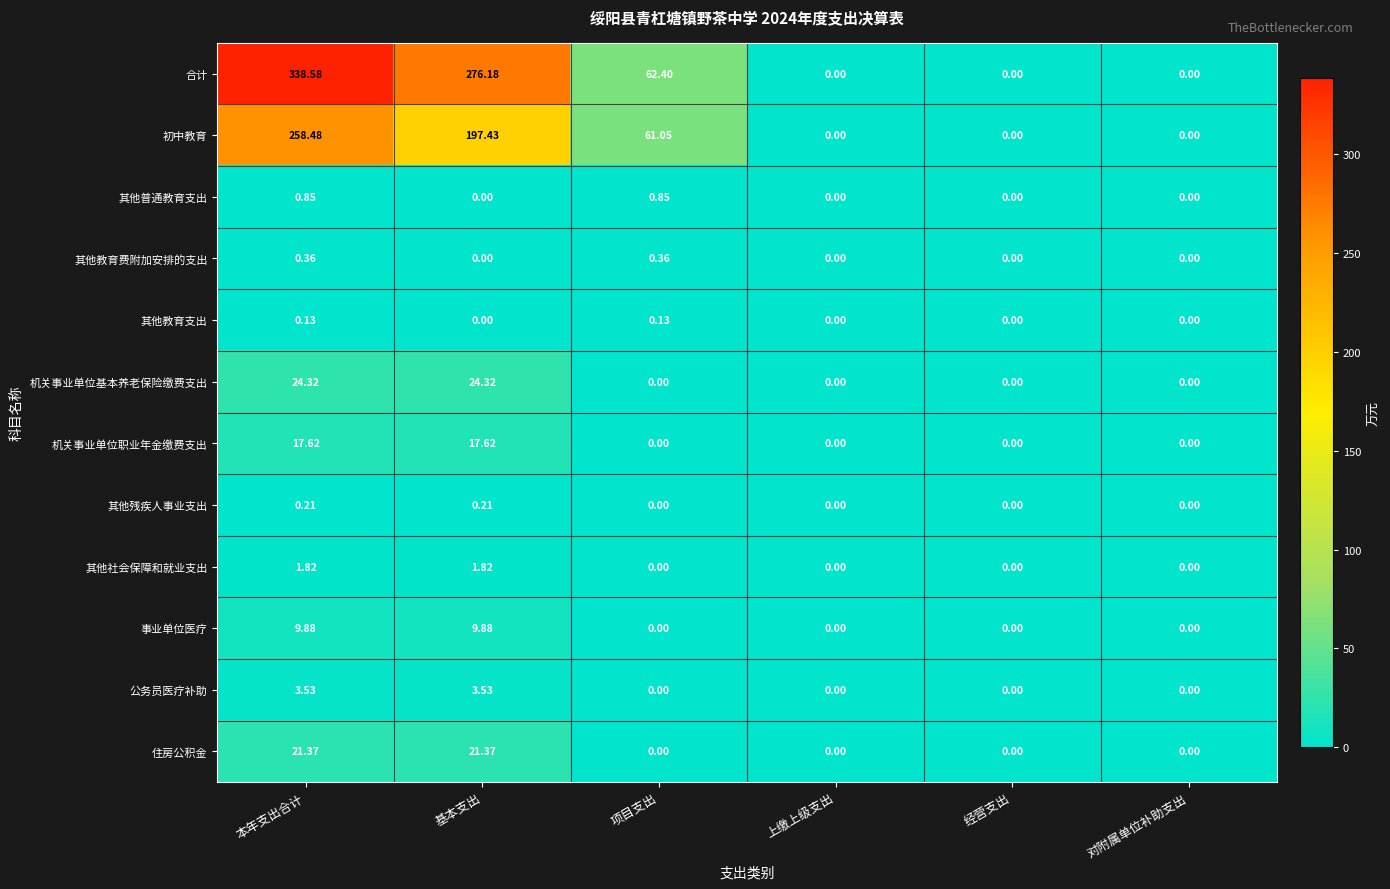

Which series has the largest total across all categories?

合计